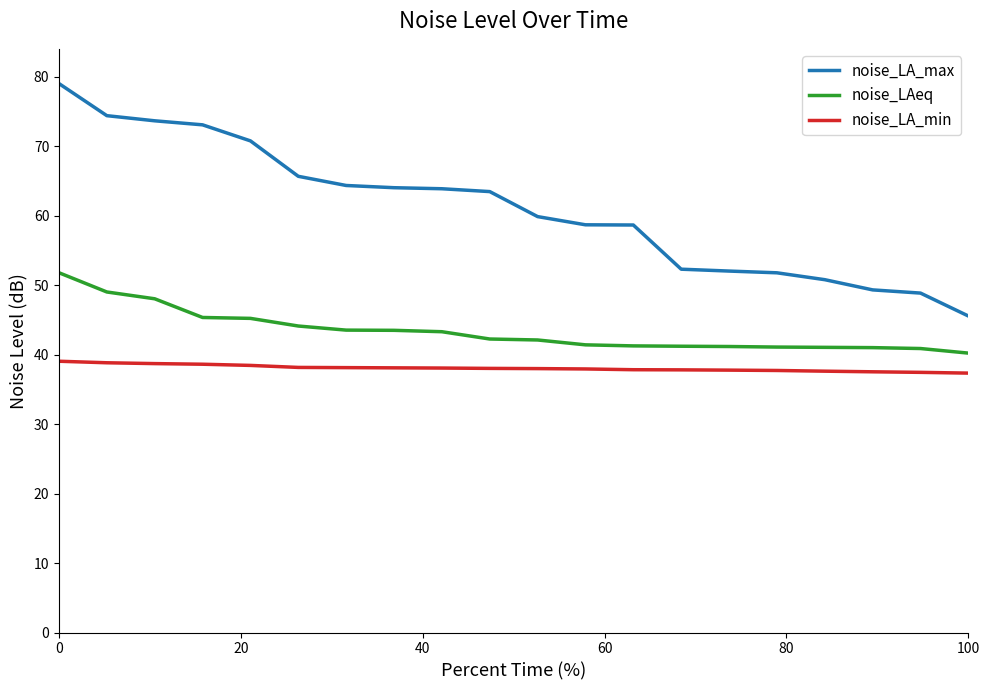

Does the chart have visible grid lines?

No